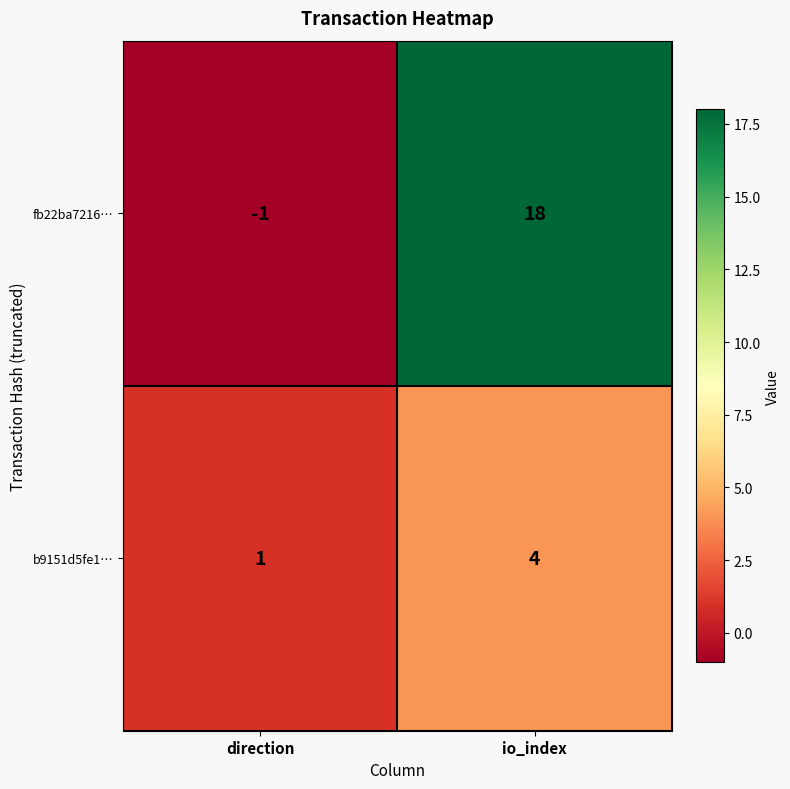

Which category has the lowest value in the fb22ba7216… series?

direction